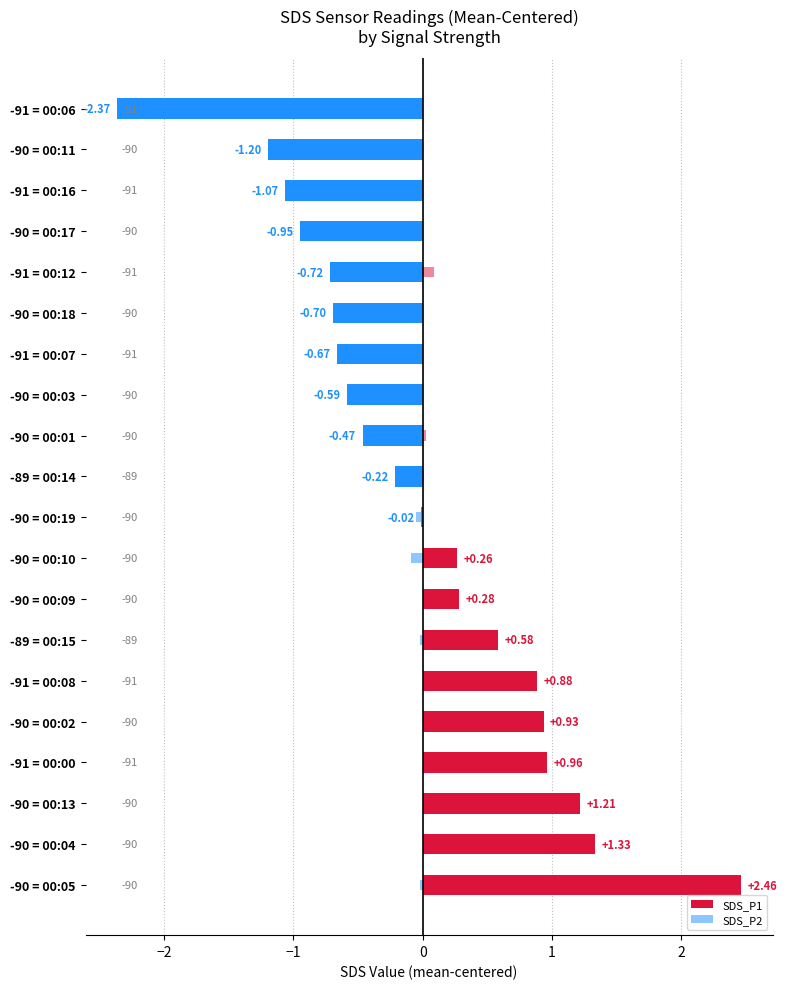

How many positive values does the SDS_P2 series have?

8